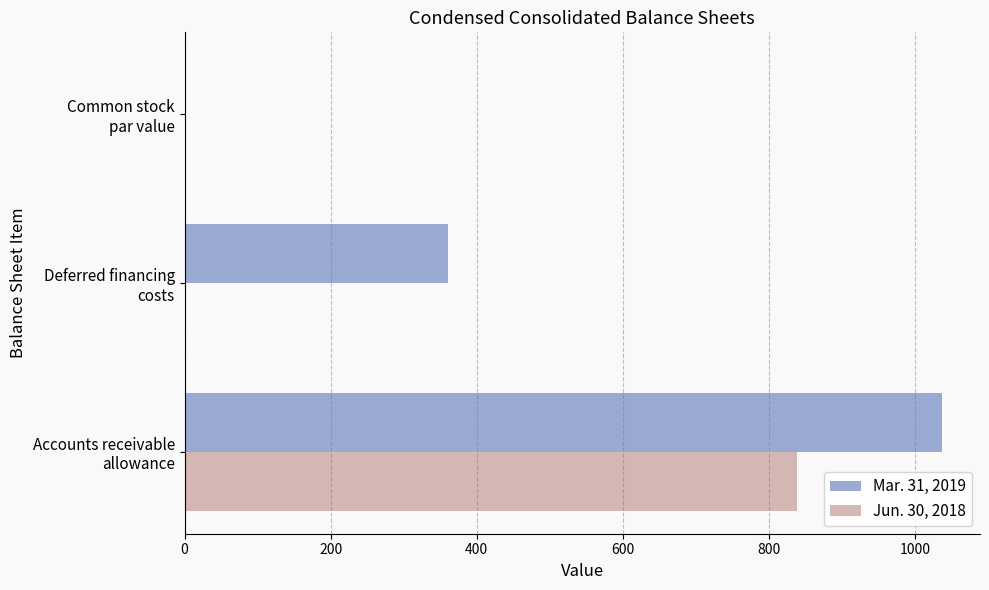

Which series has the largest total across all categories?

Mar. 31, 2019